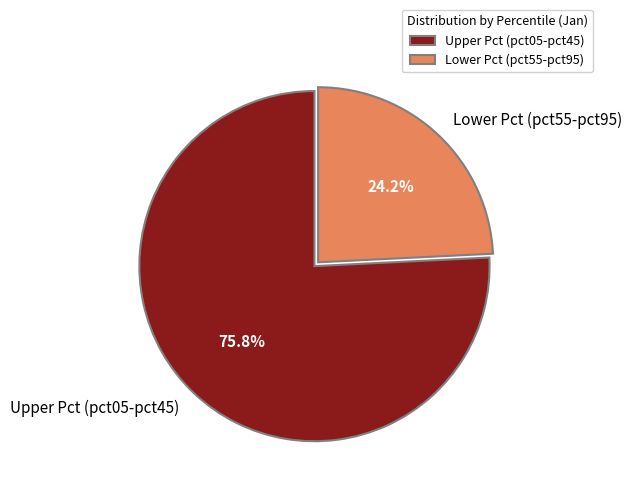

Which category has the smallest portion of the pie?

Lower Pct (pct55-pct95)